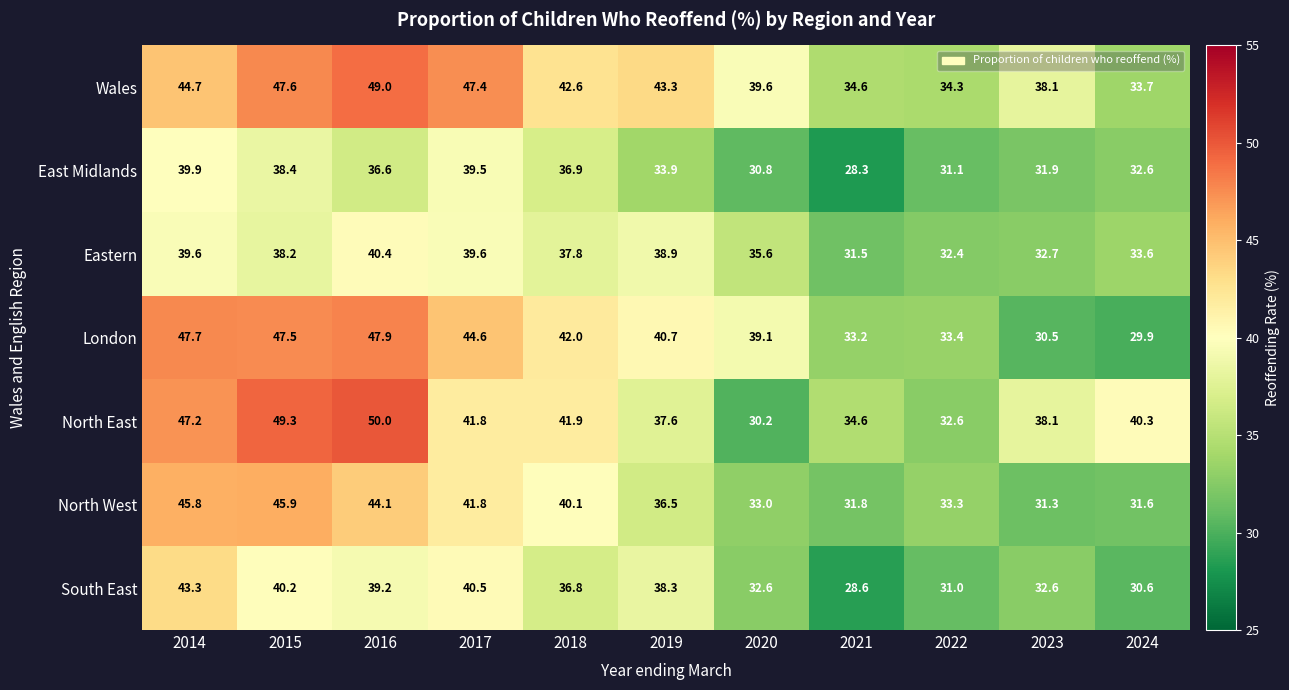

What is the difference between the highest and lowest values at 2020?

9.4